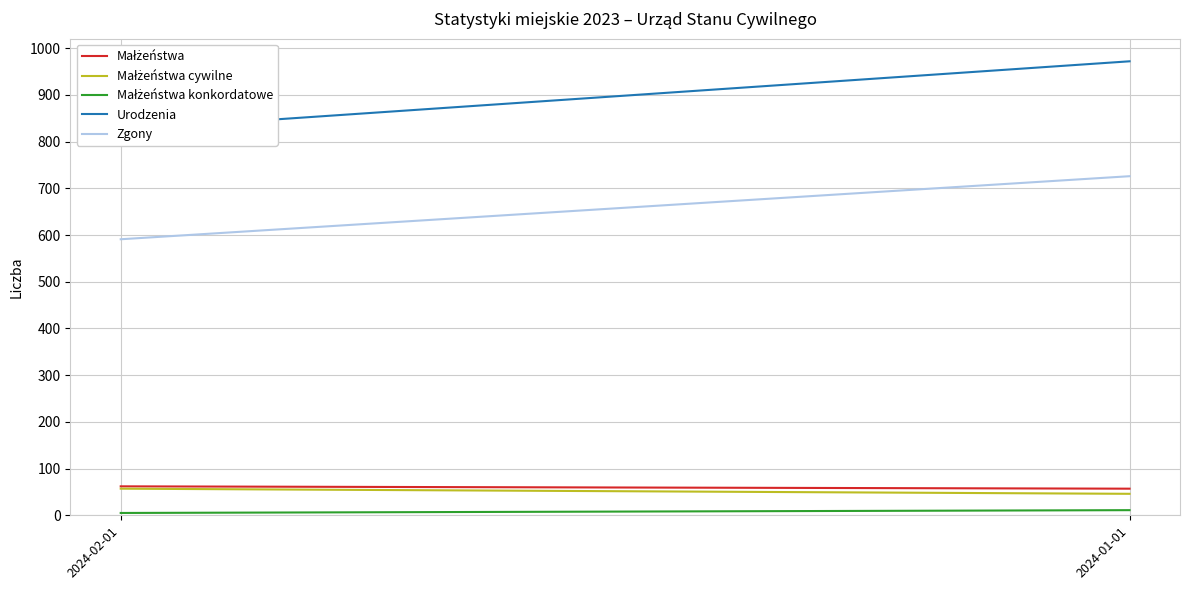

At how many categories does at least one series exceed 543?

2